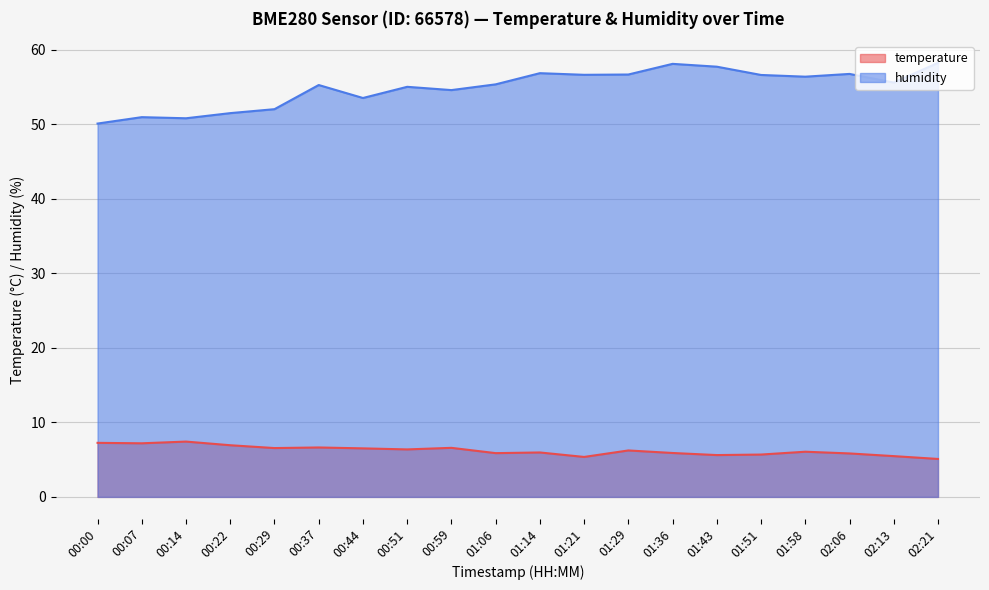

What is the sum of the humidity values at 01:21 and 02:06?

113.4